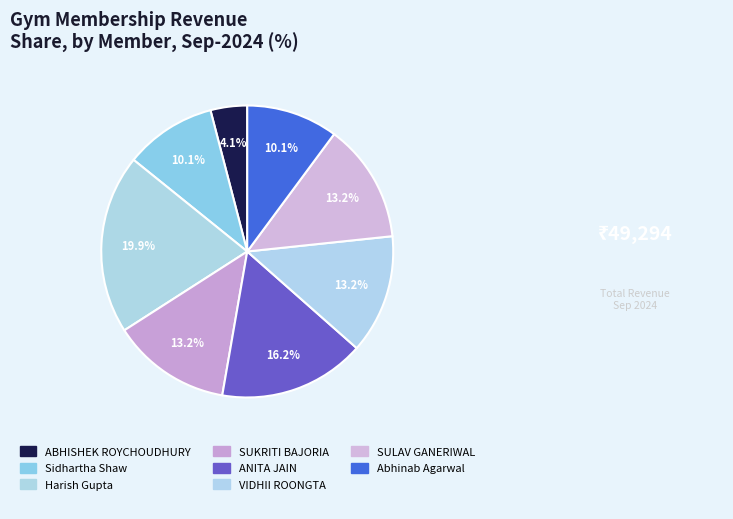

Do SULAV GANERIWAL and Harish Gupta together represent more than half of the pie?

No